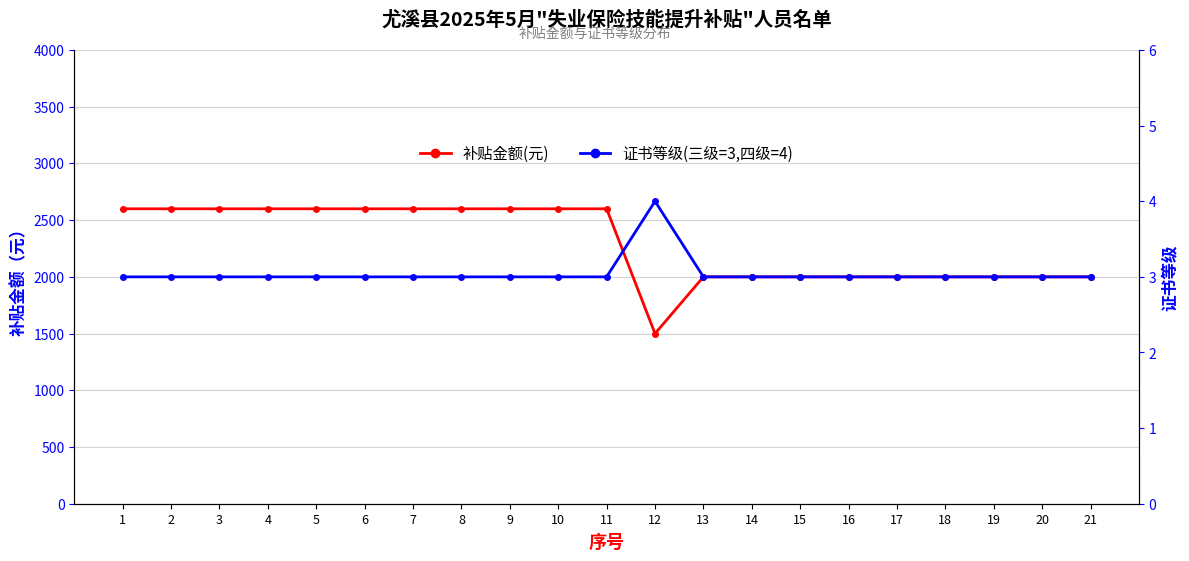

Does the chart have visible grid lines?

Yes